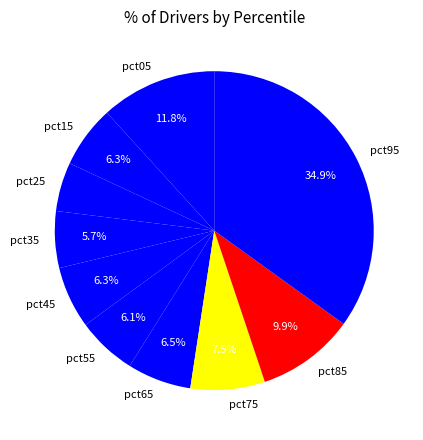

Is there a majority slice in this chart?

No